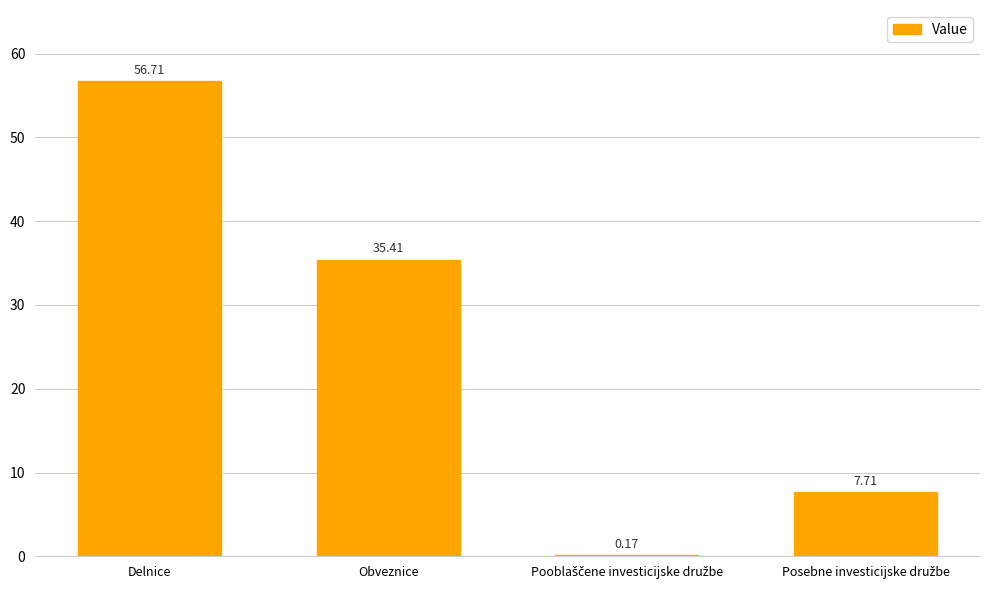

Which category has the highest value across all series?

Delnice